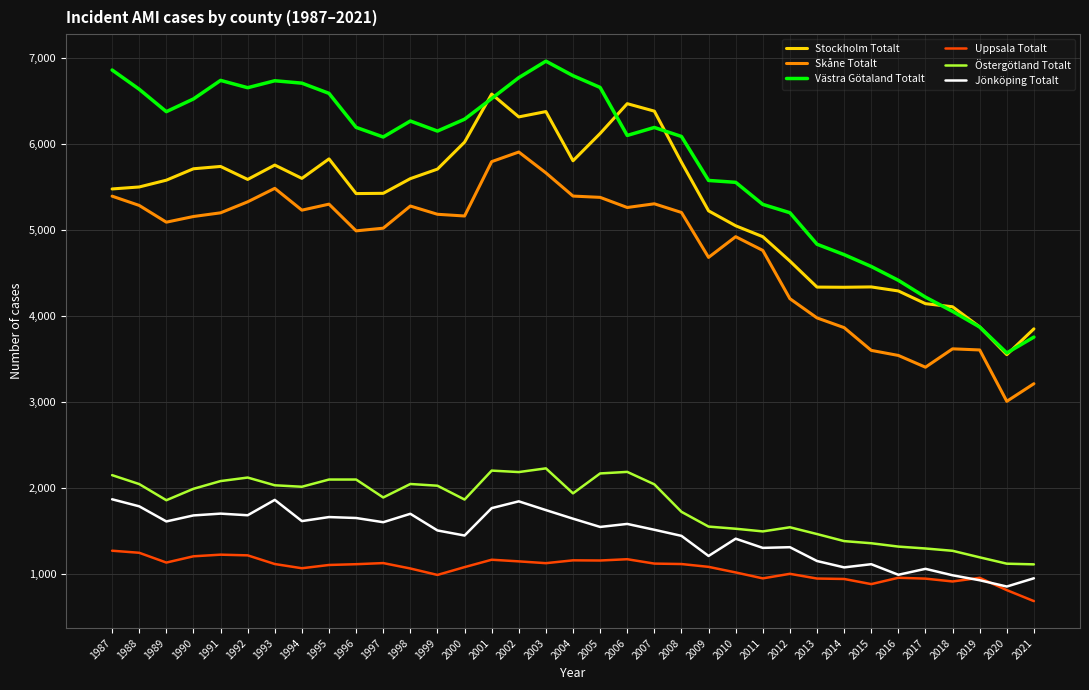

At how many categories does at least one series exceed 2006?

35